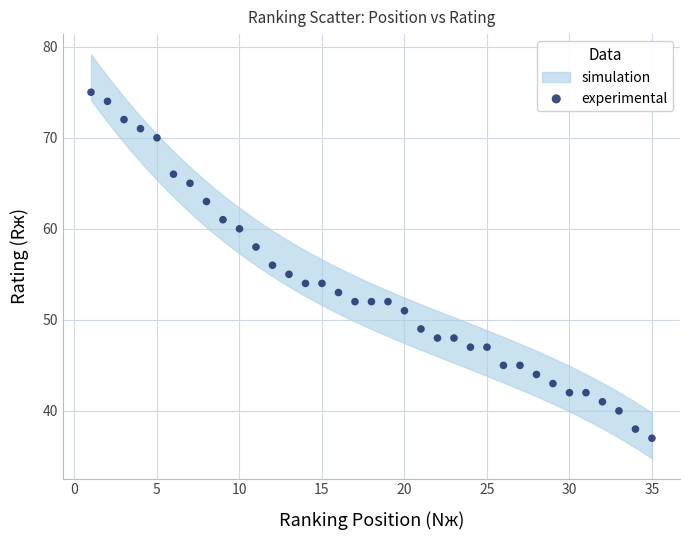

What is the range of X values (max minus min)?

34